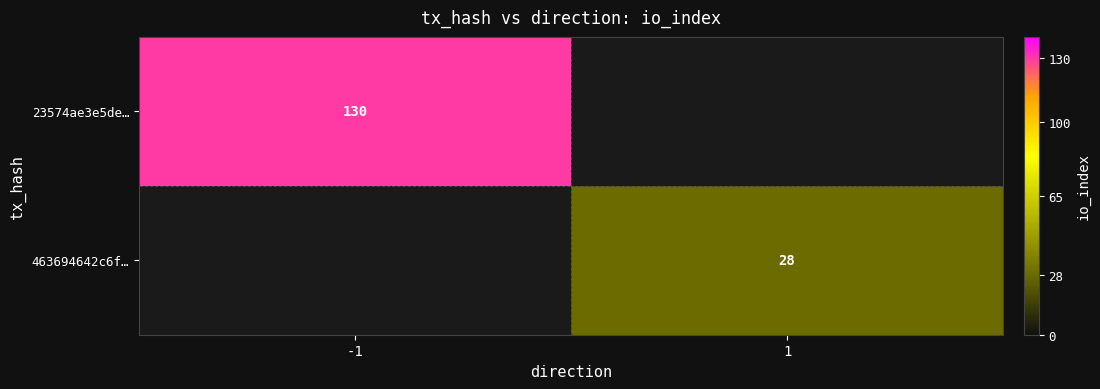

The value of 23574ae3e5de… at -1 is 130. True or false?

True